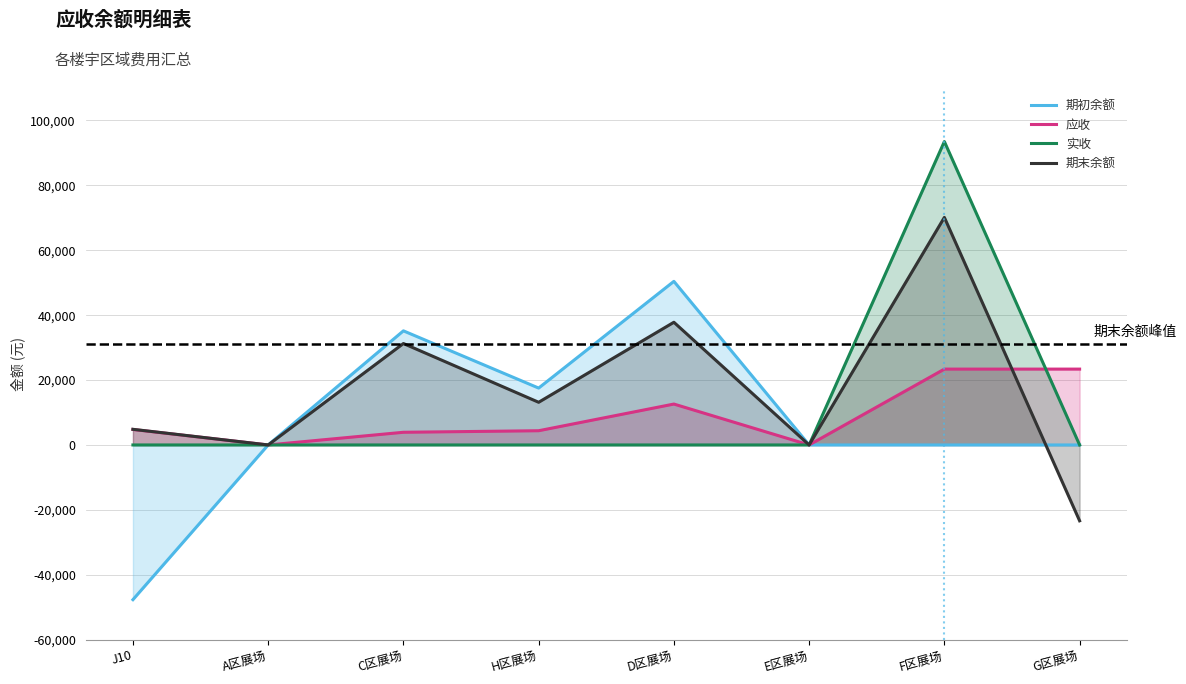

Where do 应收 and 期末余额 first cross each other?

F区展场 and G区展场